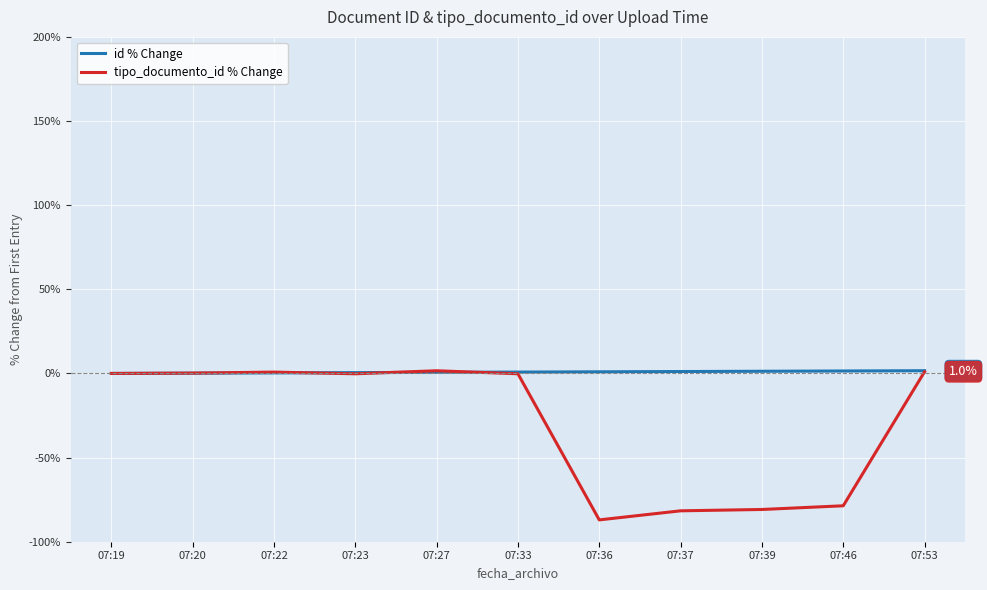

Which series has the largest total across all categories?

id % Change